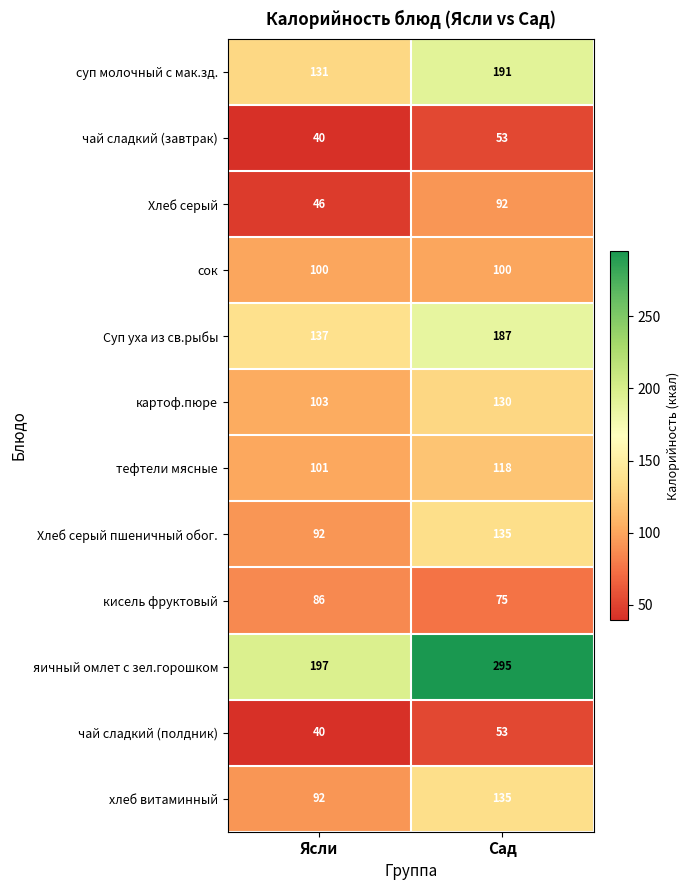

True or false: чай сладкий (завтрак) has a value of 53 at Сад.

True